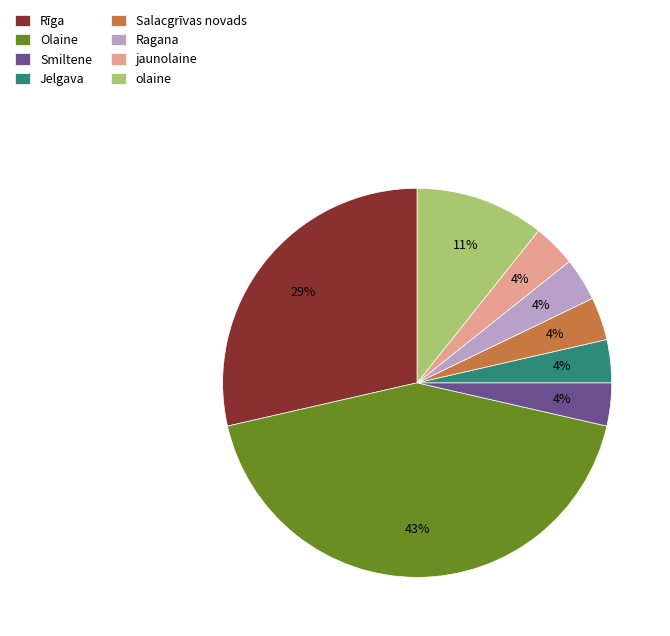

Count the number of slices in the pie.

8